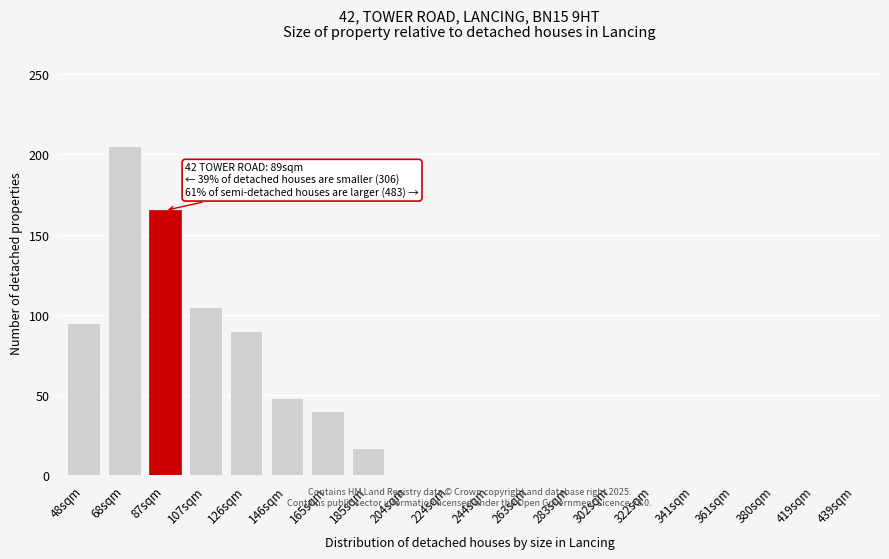

Reading right to left, list all the values displayed in this chart.

439sqm=0	419sqm=0	380sqm=0	361sqm=0	341sqm=0	322sqm=0	302sqm=0	283sqm=0	263sqm=0	244sqm=0	224sqm=0	204sqm=0	185sqm=17	165sqm=40	146sqm=48	126sqm=90	107sqm=105	87sqm=165	68sqm=205	48sqm=95